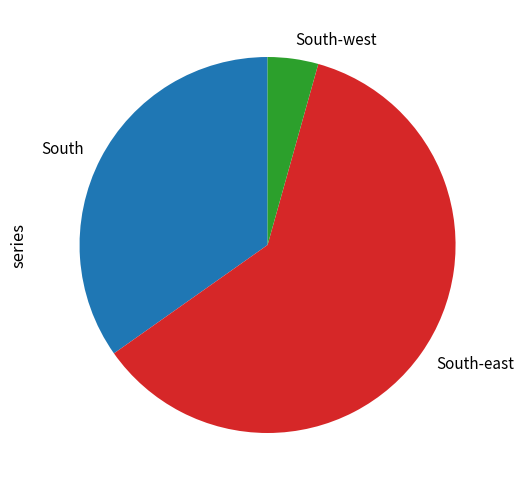

The South slice represents 30% of the pie. True or false?

False